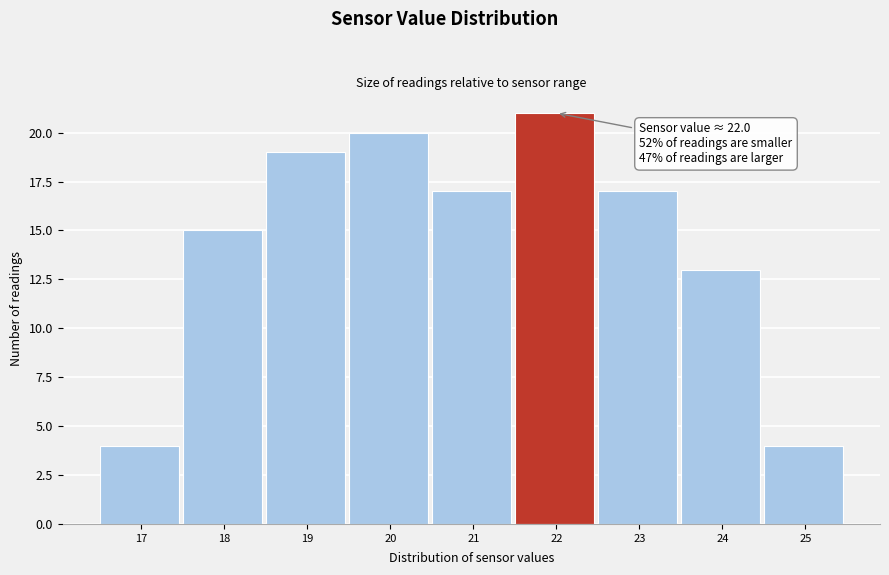

Reading left to right, transcribe all the data shown in this chart.

4	15	19	20	17	21	17	13	4